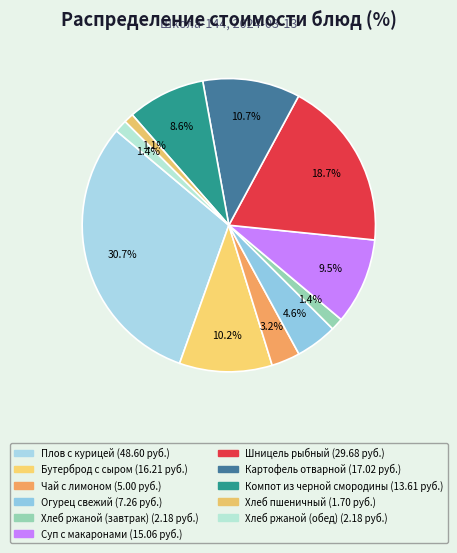

What percentage is the Чай с лимоном slice, to the nearest percent?

3%